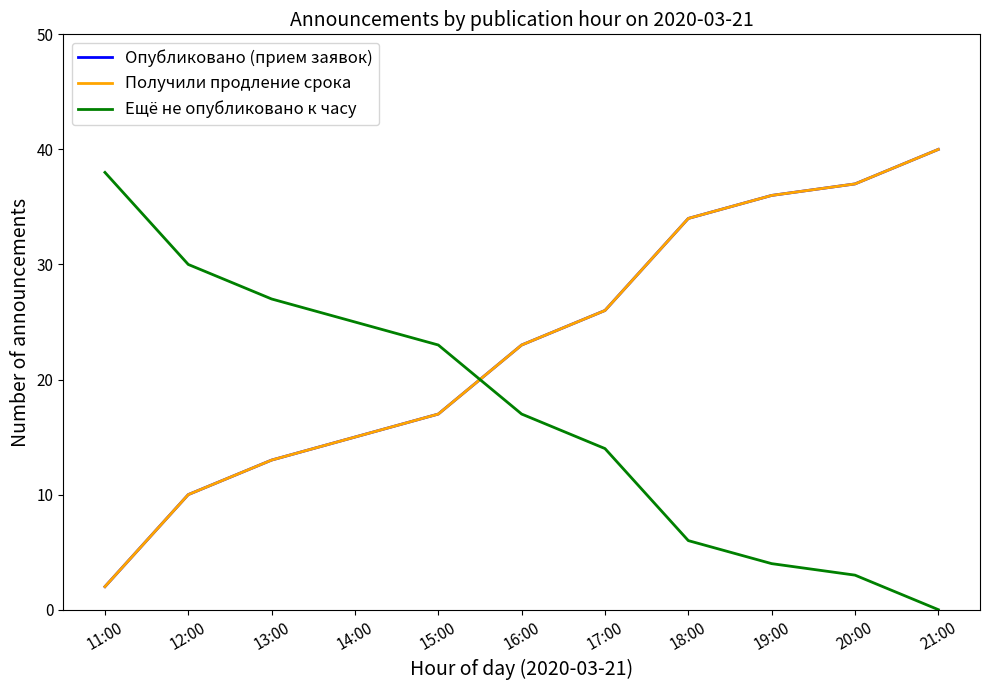

List the labels in order of Опубликовано (прием заявок) value, smallest first.

11:00, 12:00, 13:00, 14:00, 15:00, 16:00, 17:00, 18:00, 19:00, 20:00, 21:00